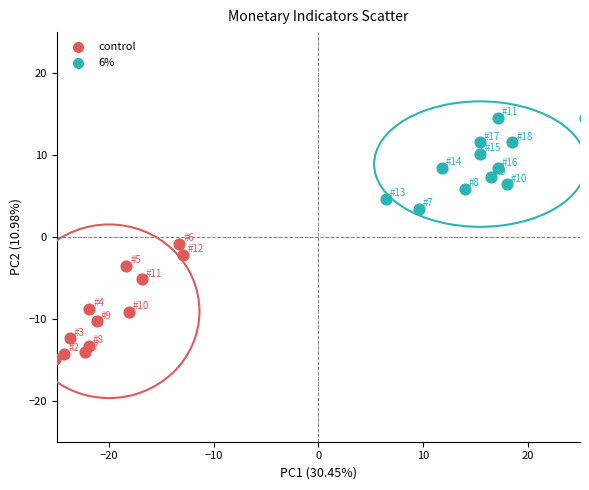

Which series contains the highest Y value?

6%